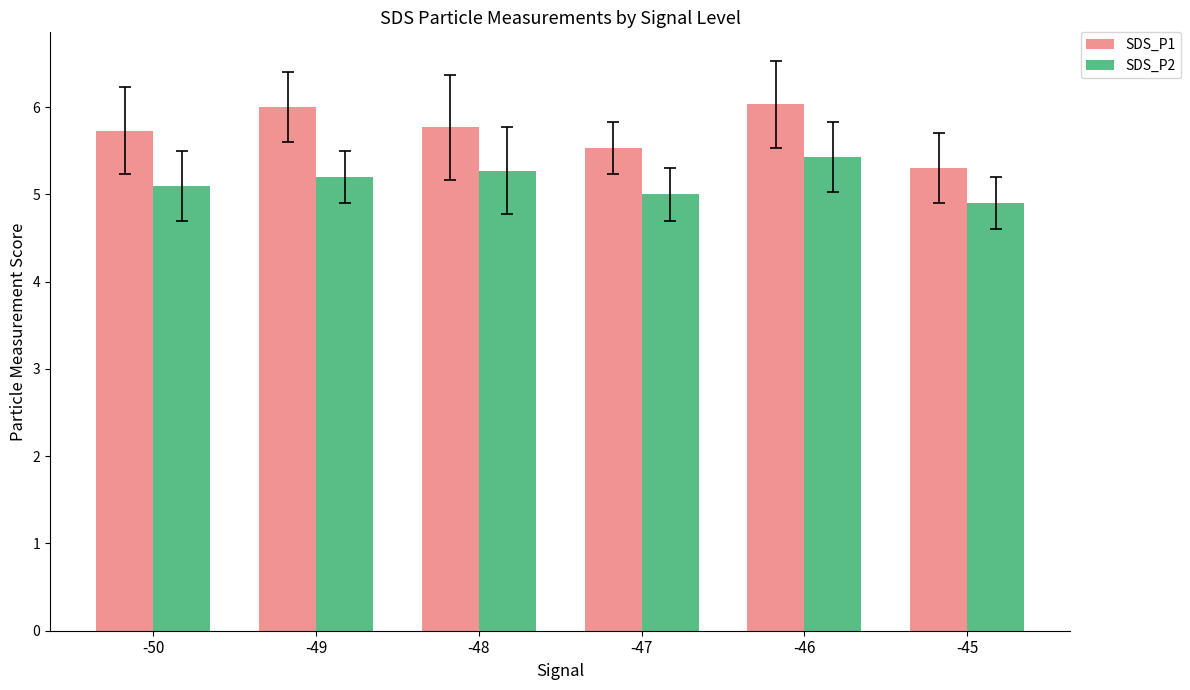

The SDS_P2 series shows 5.0 at -47. True or false?

True